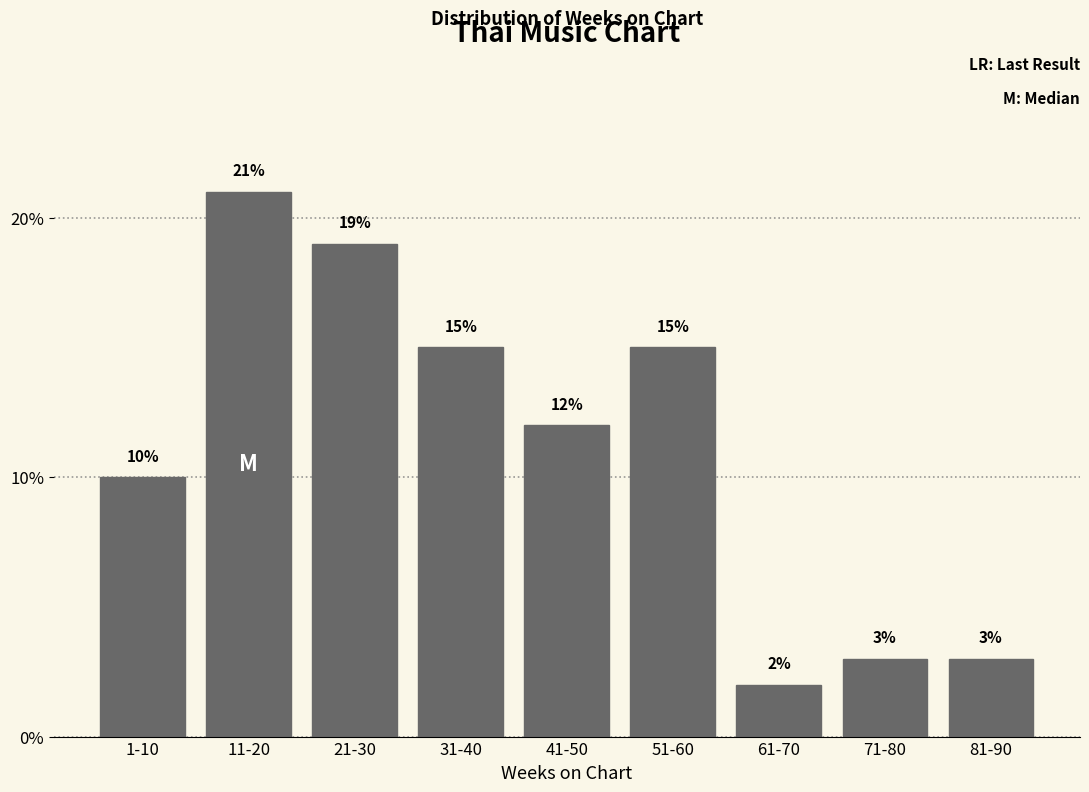

Reading right to left, what are all the values shown in this chart?

81-90=3	71-80=3	61-70=2	51-60=15	41-50=12	31-40=15	21-30=19	11-20=21	1-10=10